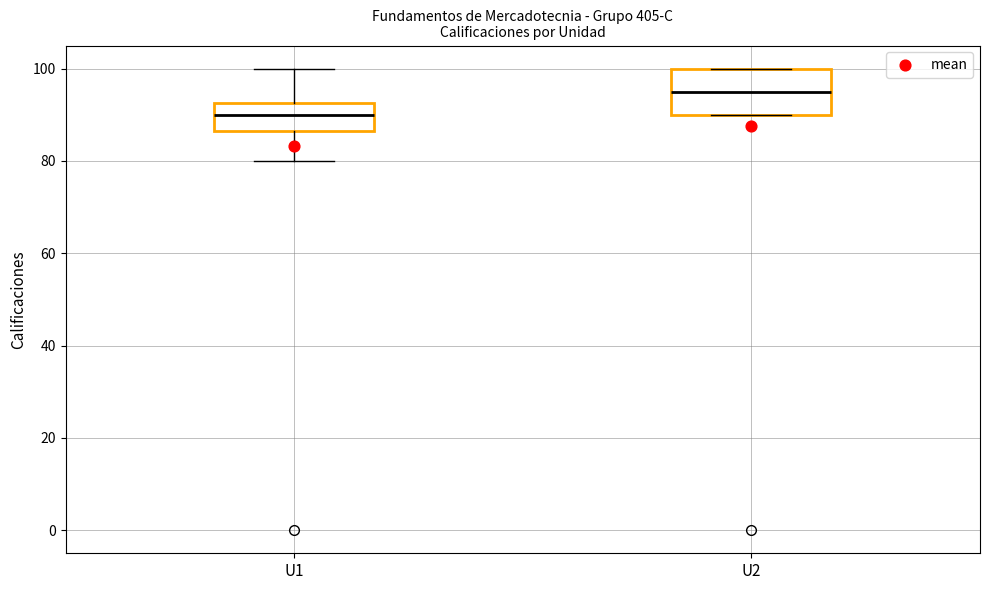

Comparing the boxes themselves (not the whiskers), which one is the tallest?

U2